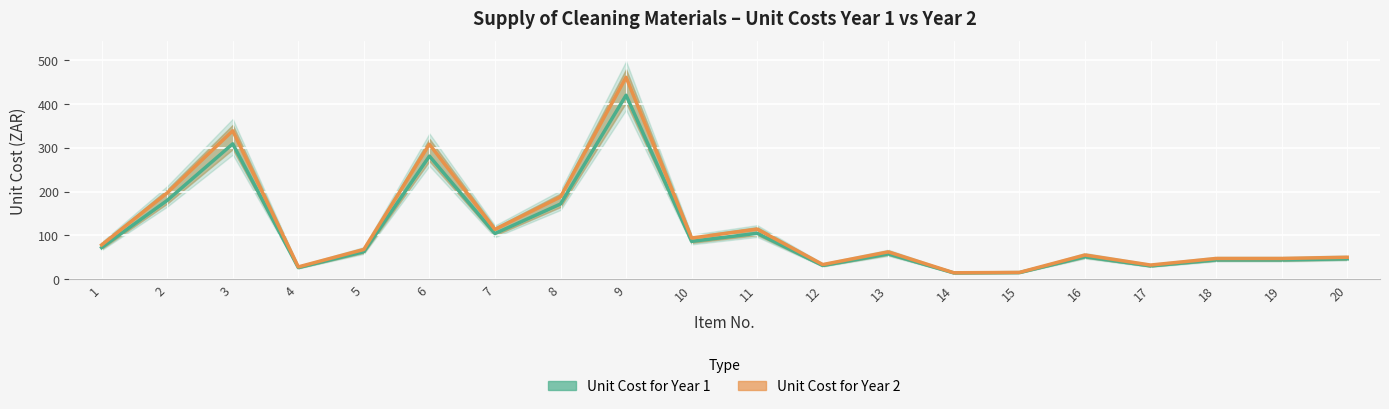

List the labels in order of Unit Cost for Year 2 value, largest first.

9, 3, 6, 2, 8, 11, 7, 10, 1, 5, 13, 16, 20, 18, 19, 12, 17, 4, 15, 14